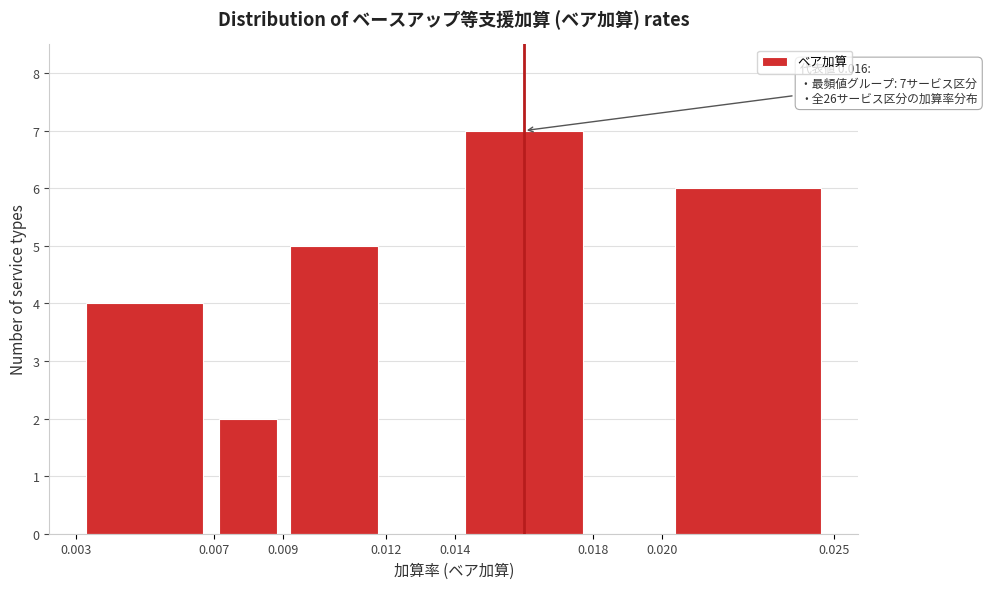

Over which range of the x-axis is the bar tallest?

0.014 to 0.018